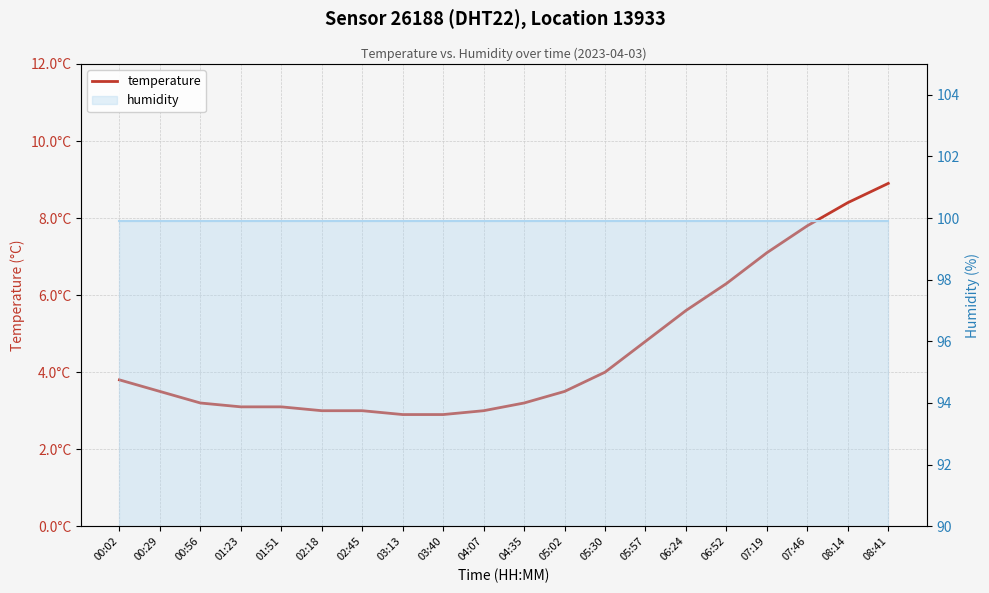

Between 01:51 and 08:41, which is larger?

08:41